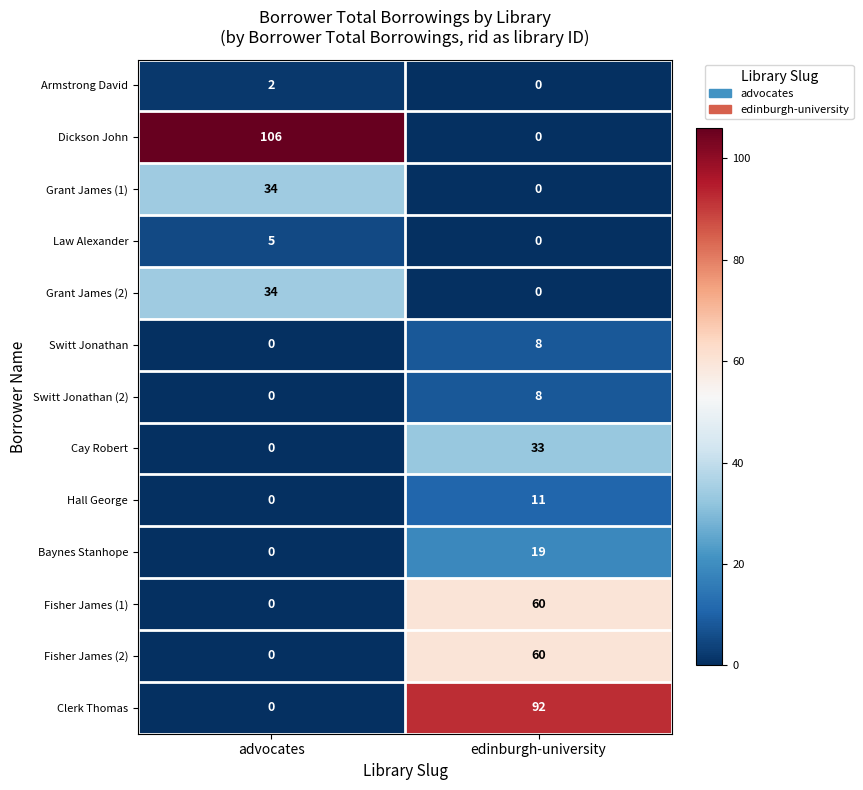

The value of Cay Robert at edinburgh-university is 33. True or false?

True